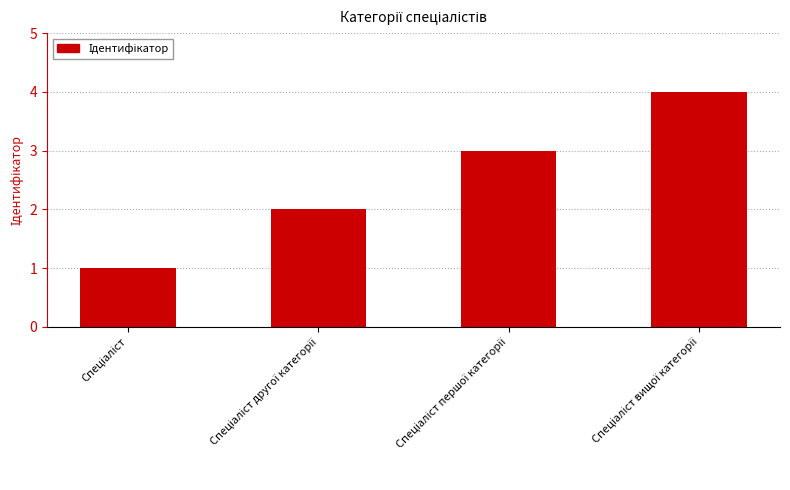

What is the sum of all values?

10